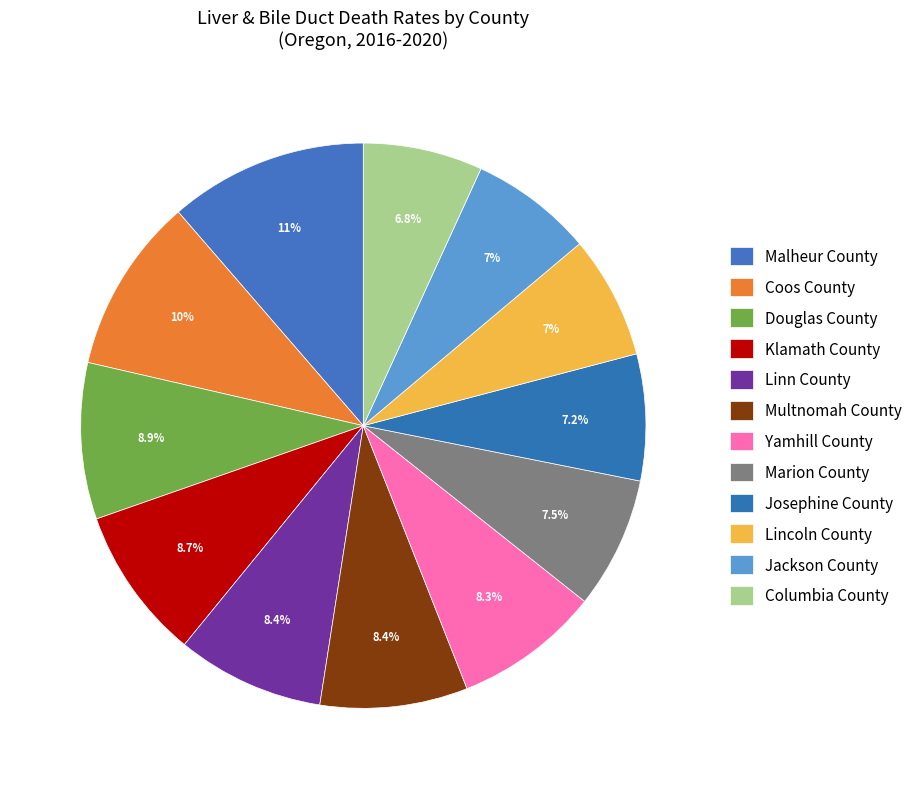

Is there any slice that represents more than half of the pie?

No